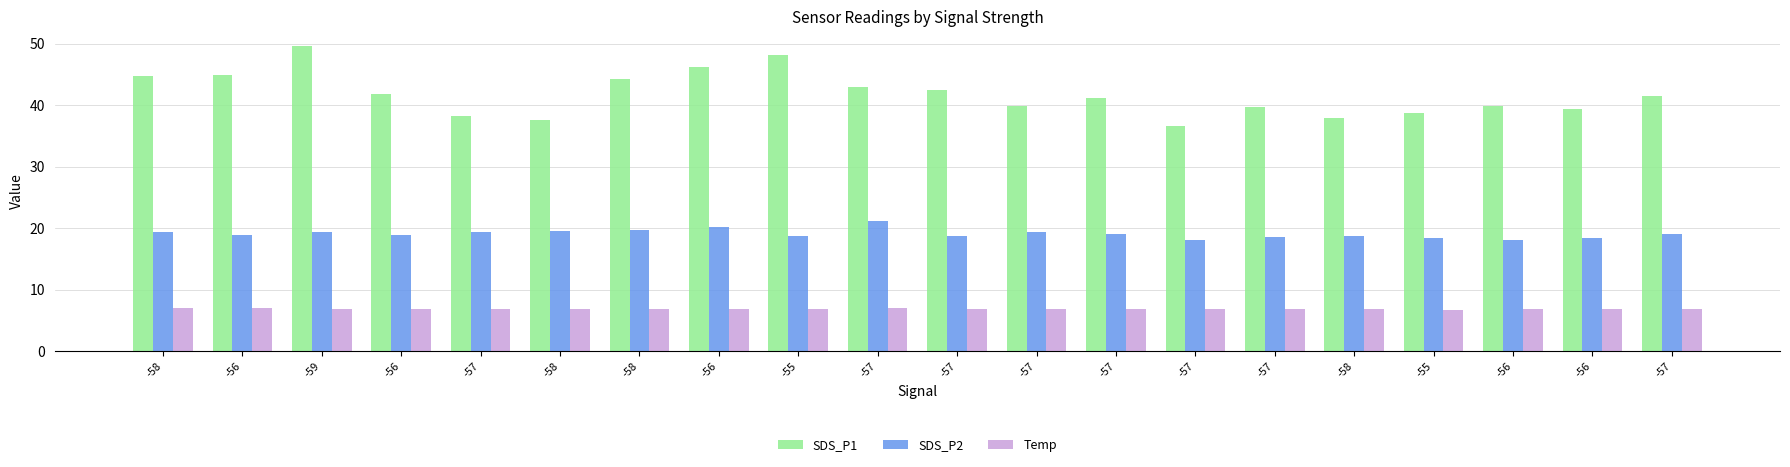

What are all the series names shown in the legend?

SDS_P1, SDS_P2, Temp